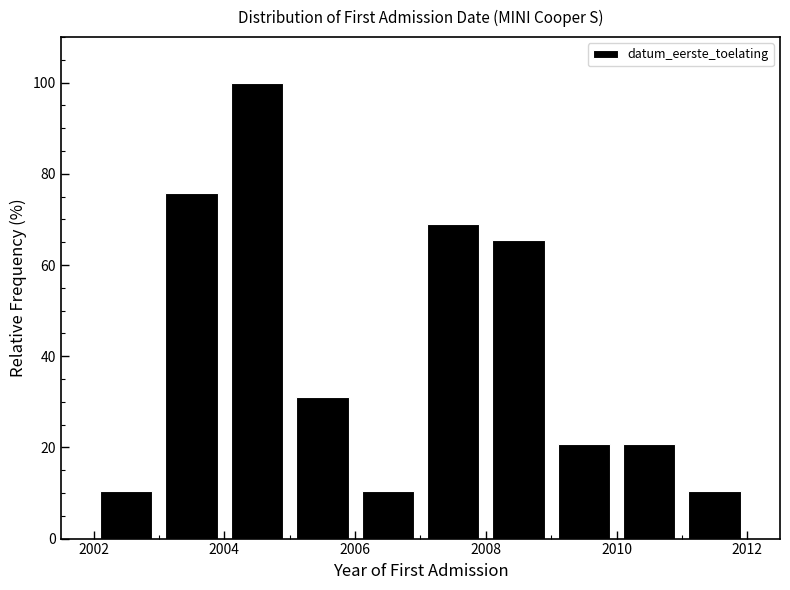

How tall is the bar that spans 2006 to 2007 on the x-axis? The values are not printed on the chart, so give them approximately, as read against the axis.

10